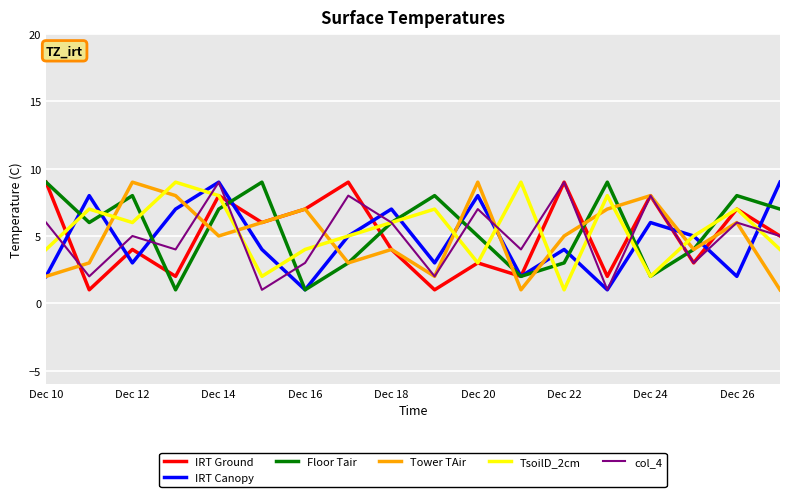

What is the highest value of the IRT Ground series?

9